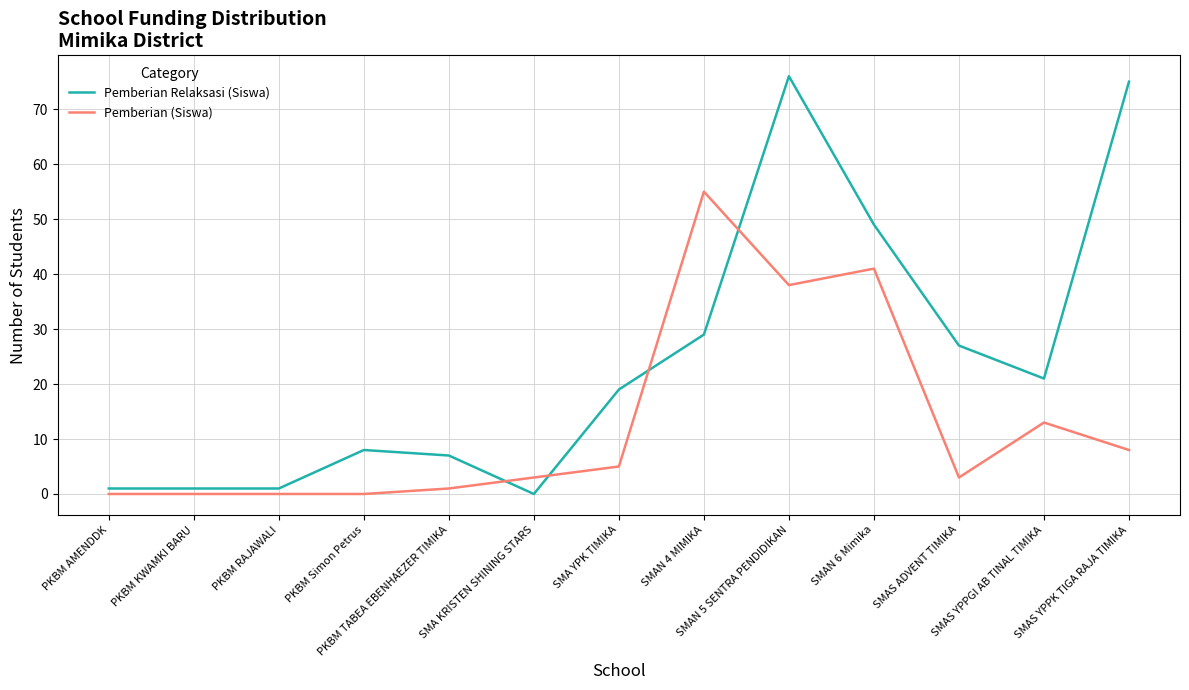

Does the chart have visible grid lines?

Yes